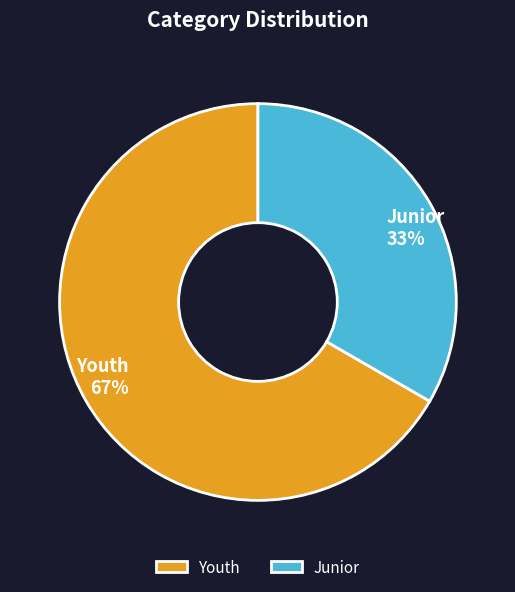

How many slices are in this pie chart?

2